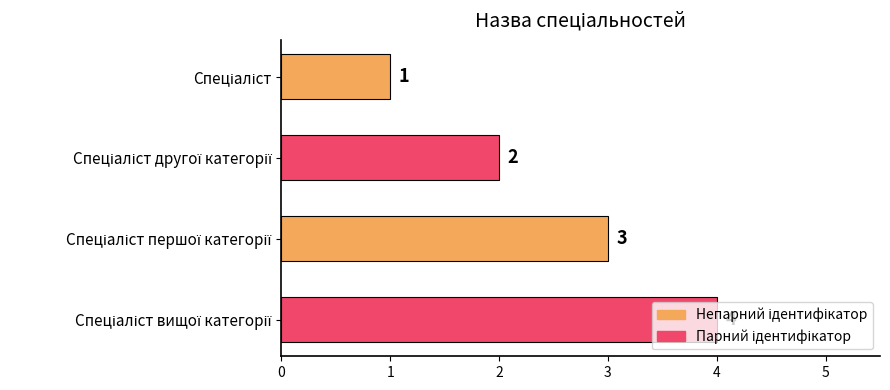

Count the values in the range 2 to 4.

3